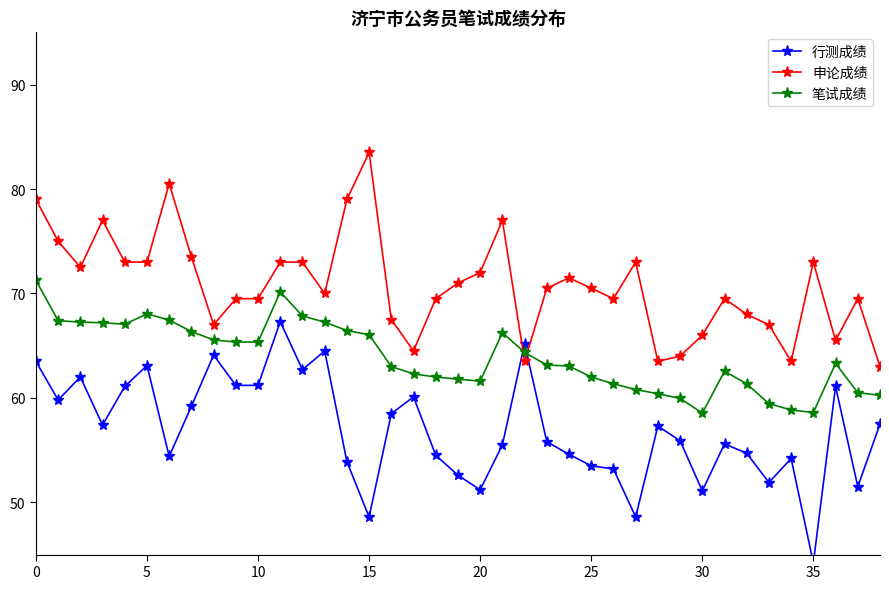

Between 30 and 35, which series saw the biggest shift?

申论成绩